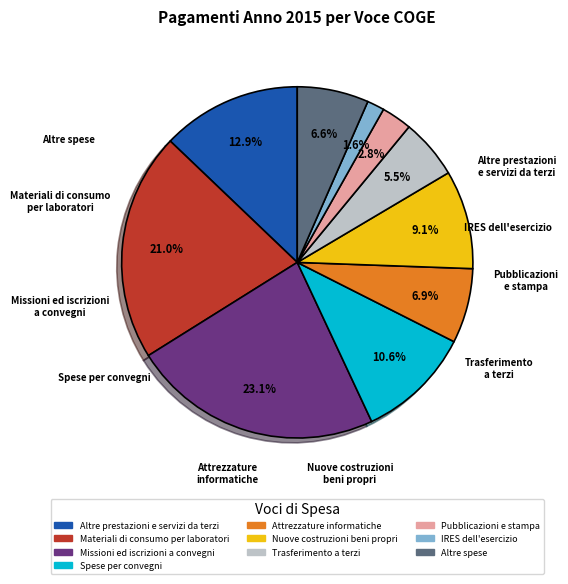

Is there any slice that represents more than half of the pie?

No